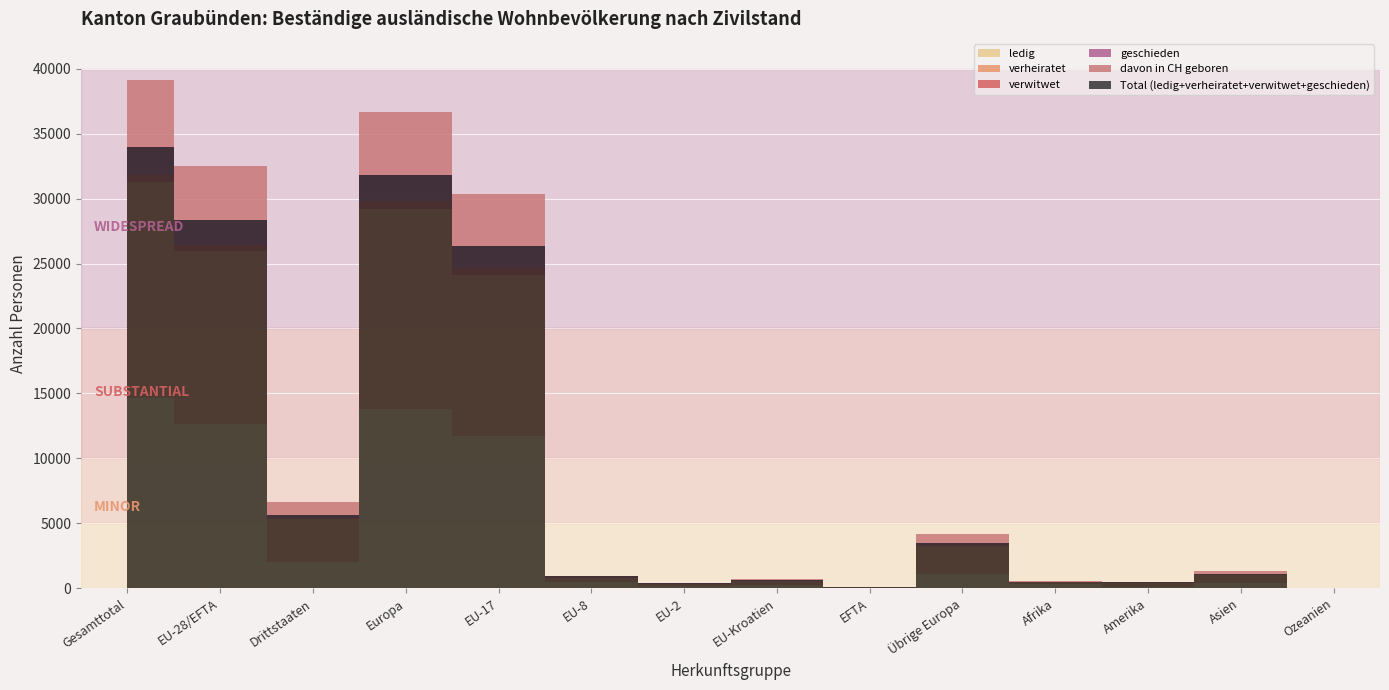

True or false: verwitwet and geschieden intersect in this chart.

False